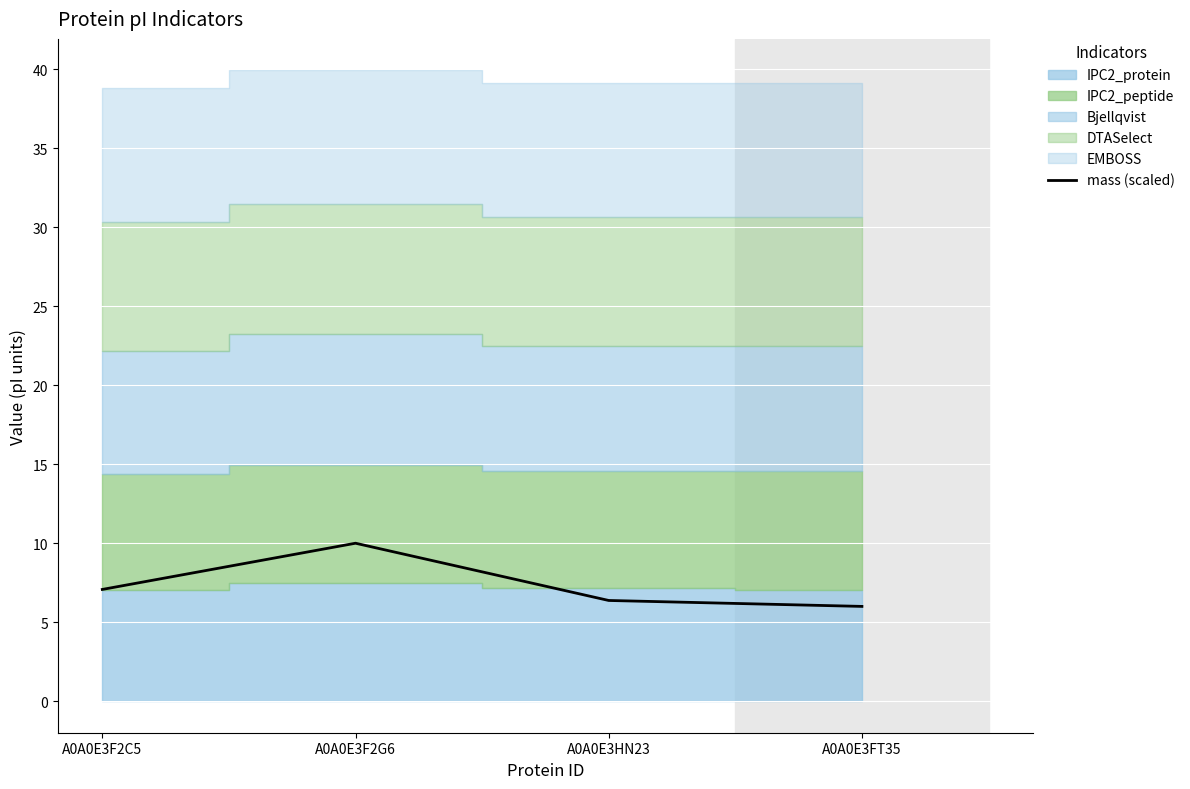

Approximately how many times larger is the value at A0A0E3FT35 compared to A0A0E3HN23?

0.9